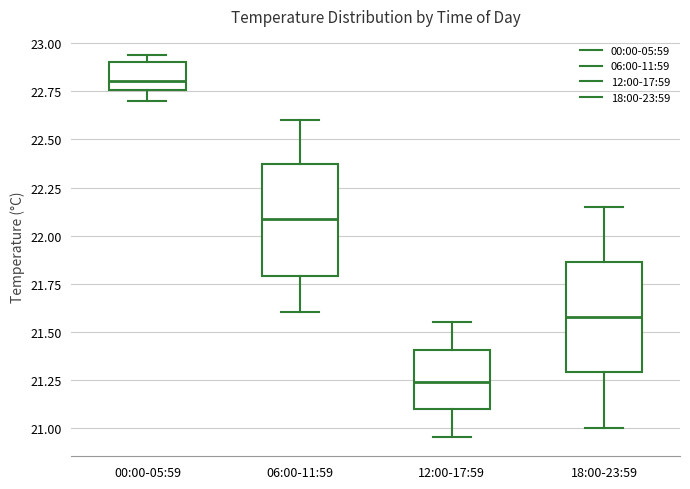

Reading left to right, transcribe this box plot: for each box, give where its median line is, the range the box spans, and where its two whiskers end, as read against the y-axis. The values are not printed on the chart, so give them approximately, as read against the axis.

00:00-05:59: median 22.80, box 22.75 to 22.90, whiskers 22.70 to 22.95
06:00-11:59: median 22.10, box 21.80 to 22.35, whiskers 21.60 to 22.60
12:00-17:59: median 21.25, box 21.10 to 21.40, whiskers 20.95 to 21.55
18:00-23:59: median 21.60, box 21.30 to 21.85, whiskers 21.00 to 22.15